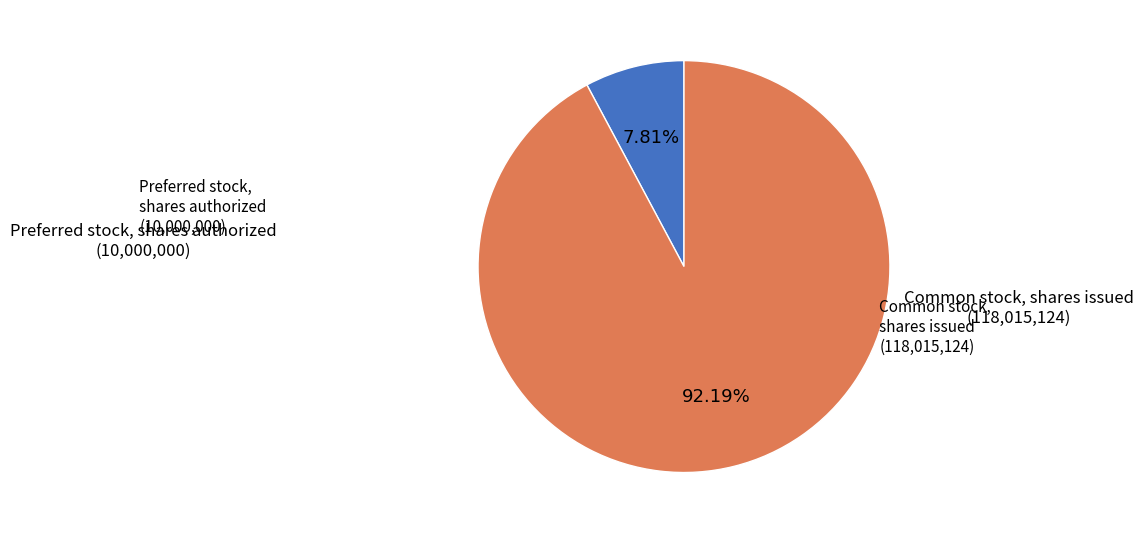

Is there any slice that represents more than half of the pie?

Yes